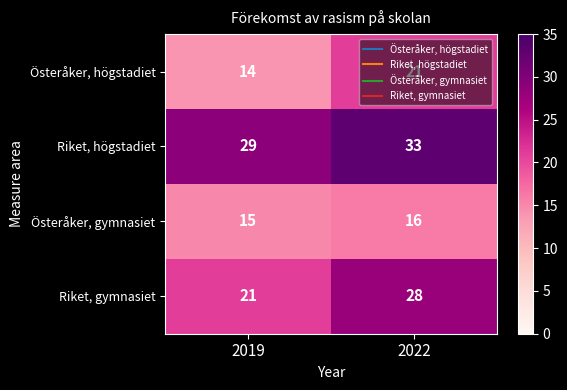

What is the sum of the Österåker, gymnasiet values at 2019 and 2022?

31